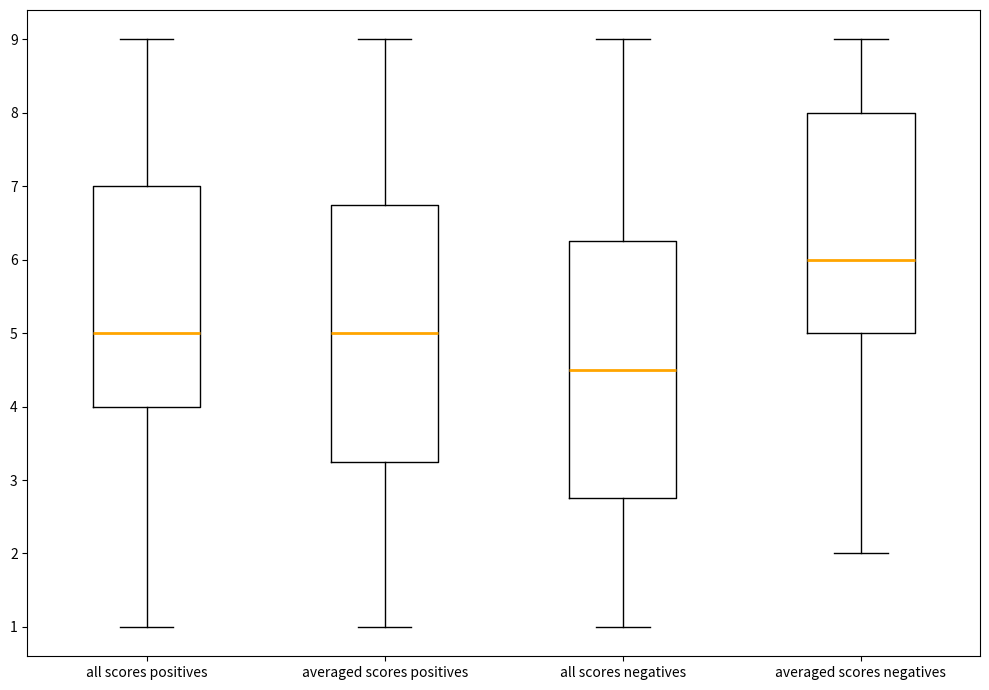

Reading left to right, read every box against the y-axis: the position of its median line, the range the box covers, and the ends of its whiskers. The values are not printed on the chart, so give them approximately, as read against the axis.

all scores positives: median 5.0, box 4.0 to 7.0, whiskers 1.0 to 9.0
averaged scores positives: median 5.0, box 3.3 to 6.8, whiskers 1.0 to 9.0
all scores negatives: median 4.5, box 2.8 to 6.3, whiskers 1.0 to 9.0
averaged scores negatives: median 6.0, box 5.0 to 8.0, whiskers 2.0 to 9.0